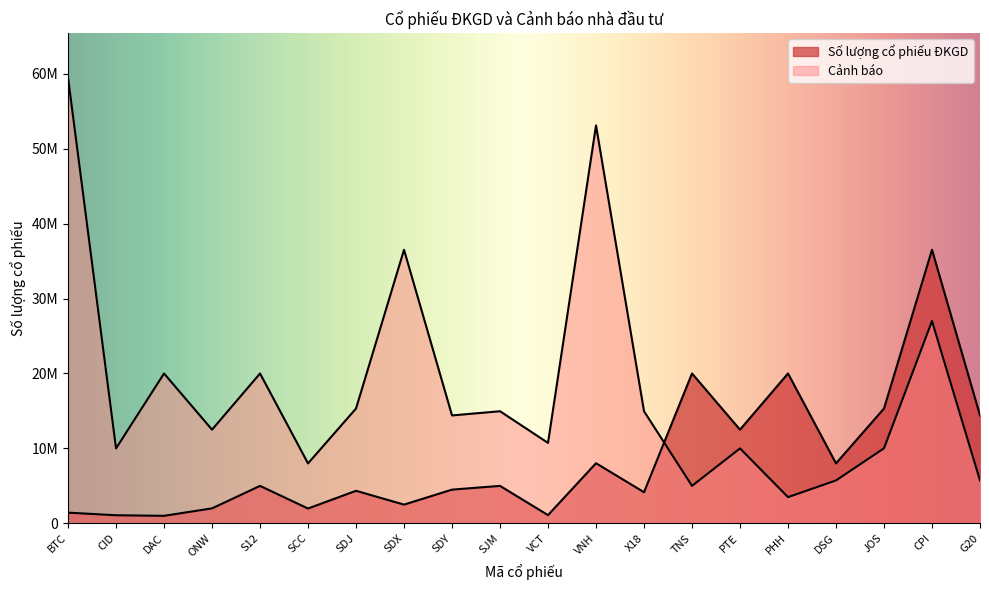

Which series has the largest total across all categories?

Cảnh báo